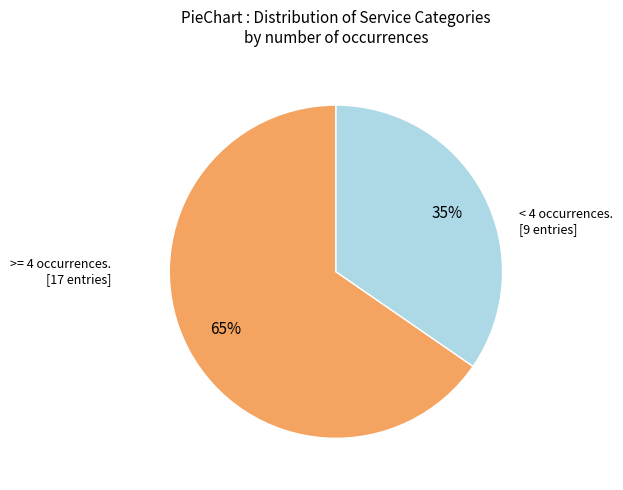

Count the number of slices in the pie.

2